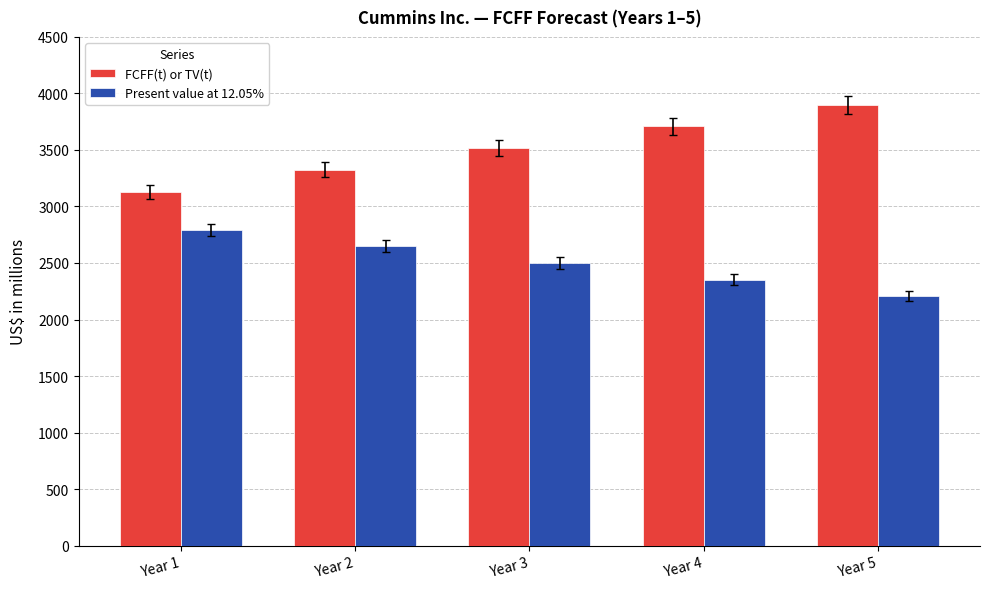

Reading right to left, what are all the values shown in this chart?

FCFF(t) or TV(t): Year 5=3900	Year 4=3710	Year 3=3517	Year 2=3323	Year 1=3130
Present value at 12.05%: Year 5=2208	Year 4=2354	Year 3=2500	Year 2=2647	Year 1=2793